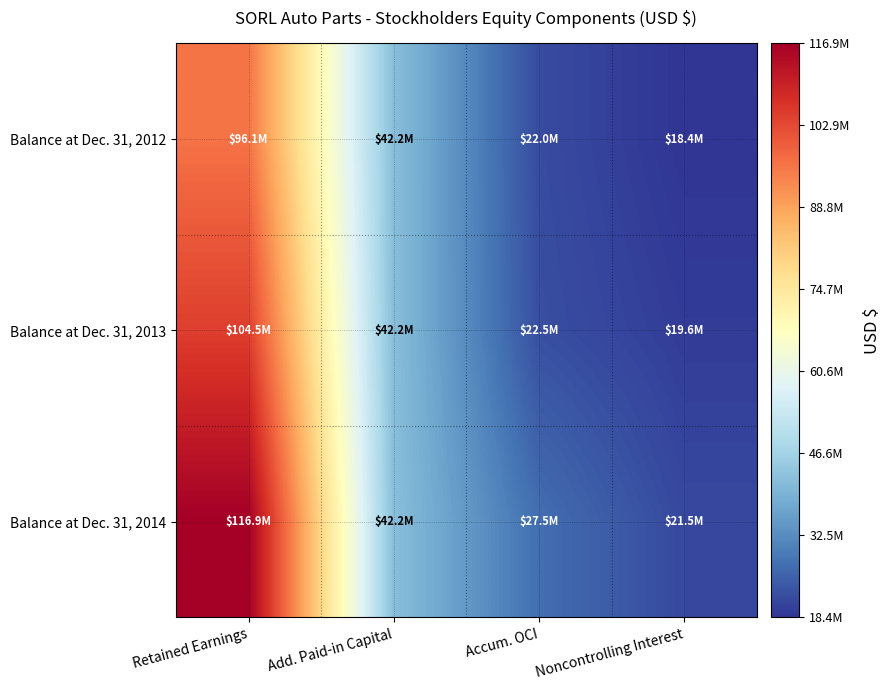

Which series has the largest total across all categories?

Balance at Dec. 31, 2014